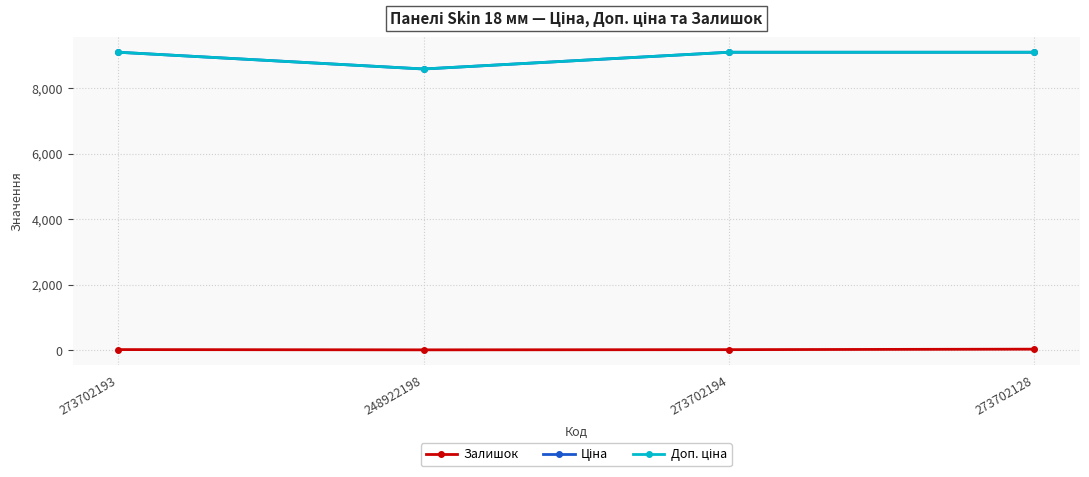

Is this an area chart (filled region under the line)?

No